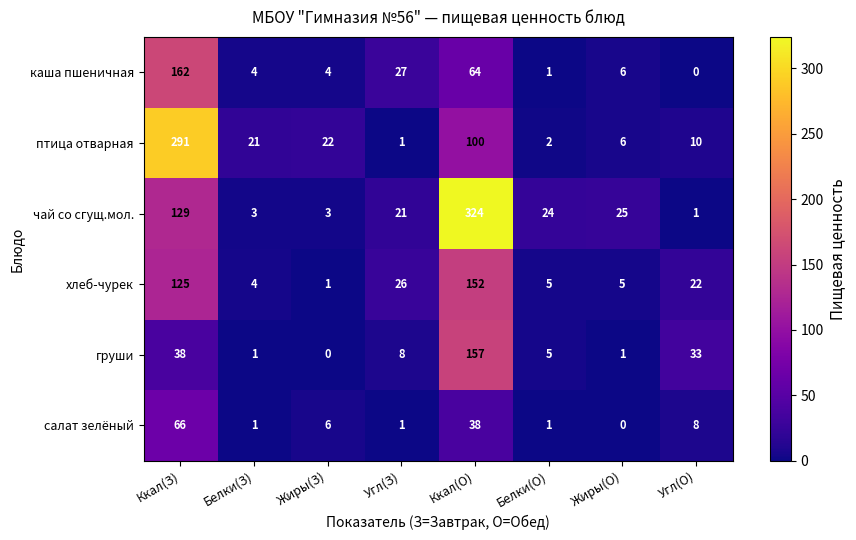

How many categories are shown in the chart?

8